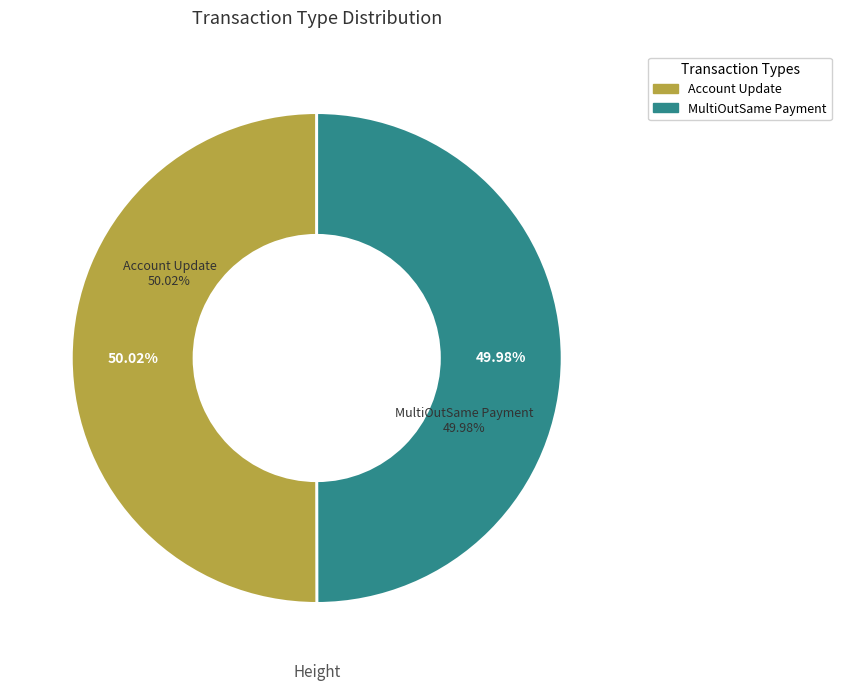

Does 502103 represent more than half of the total?

Yes